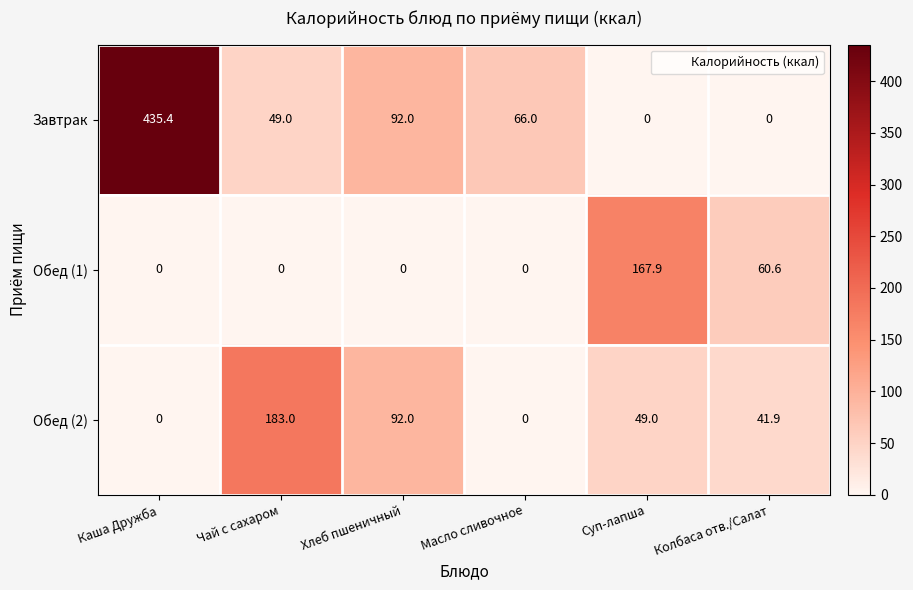

Is it true that Обед (2) equals 41.9 at Колбаса отв./Салат?

True